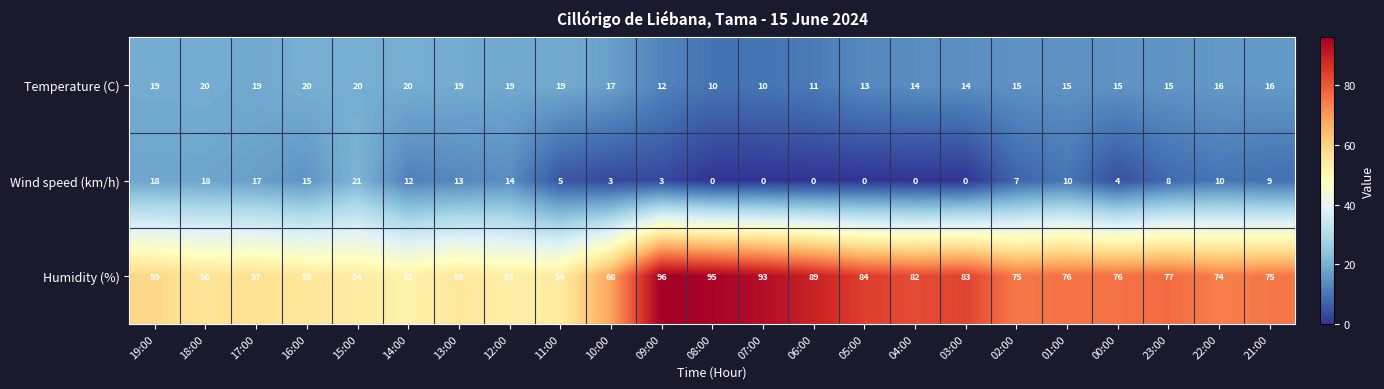

What is the spread (max minus min) of values at 11:00?

49